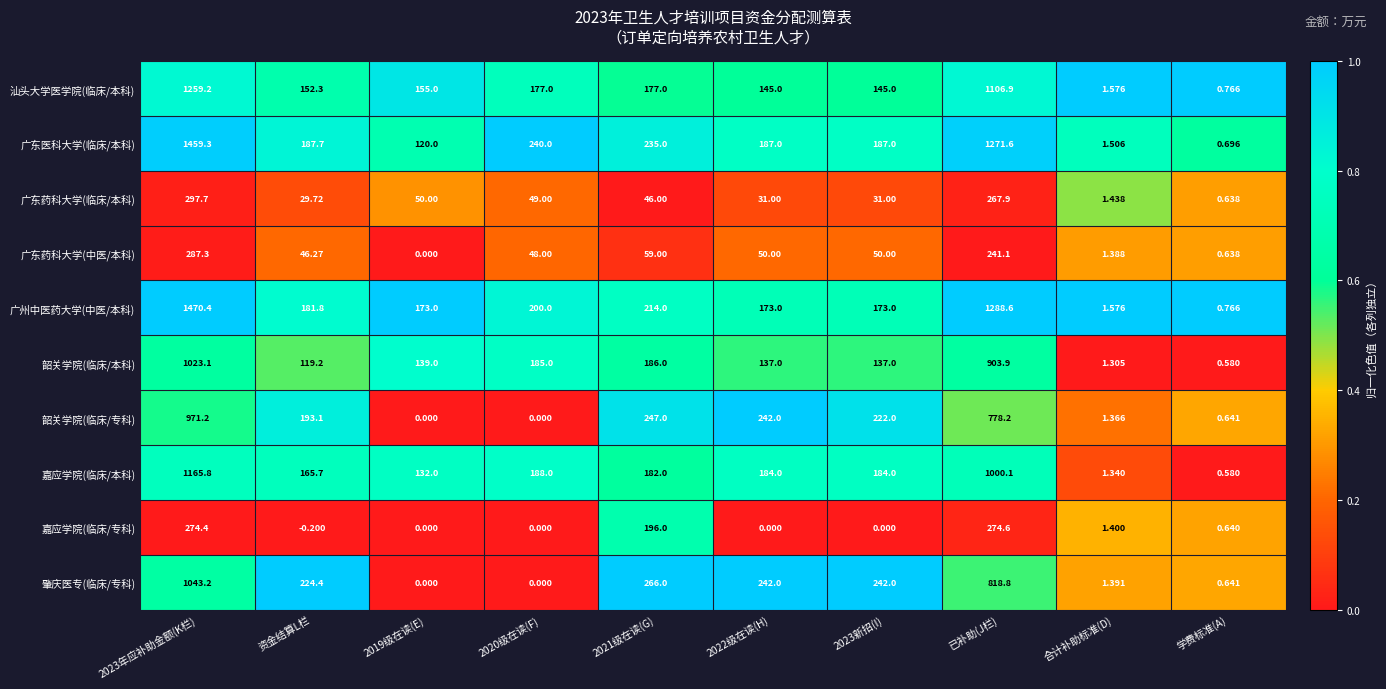

At which category is the sum across all series the highest?

2023年应补助金额(K栏)